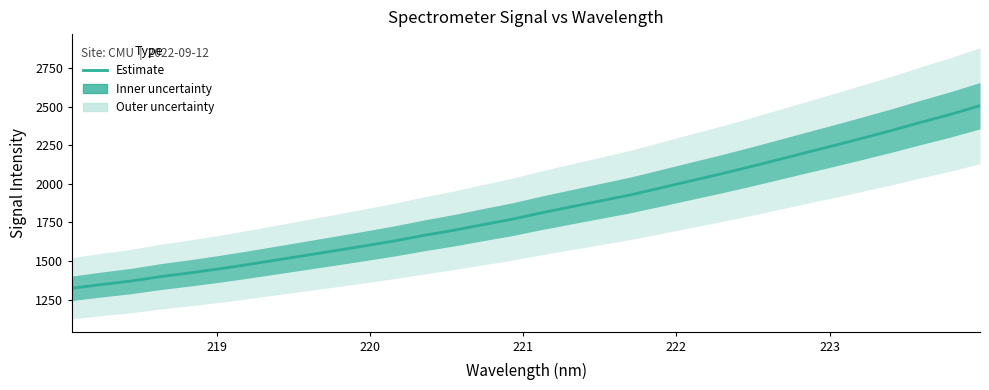

Reading left to right, what are all the values shown in this chart?

1323.3	1347.4	1369.9	1398.5	1422.5	1448.5	1477.0	1507.2	1537.2	1567.7	1598.5	1630.2	1665.7	1698.2	1734.7	1770.1	1811.3	1849.8	1888.0	1926.0	1969.6	2014.1	2057.7	2103.6	2151.2	2199.9	2247.4	2296.5	2346.6	2399.3	2450.3	2506.1